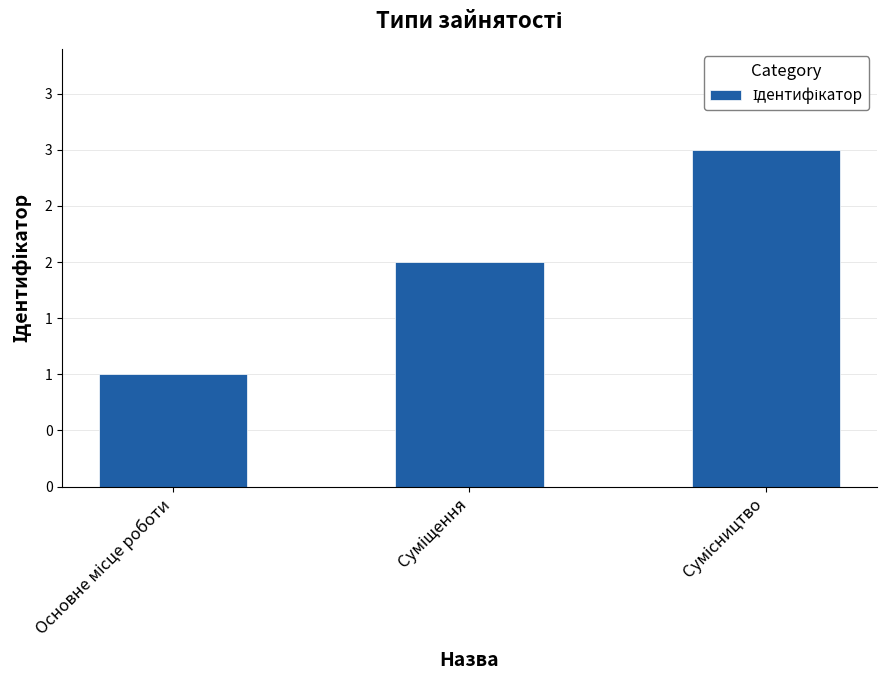

Are the bars horizontal?

No